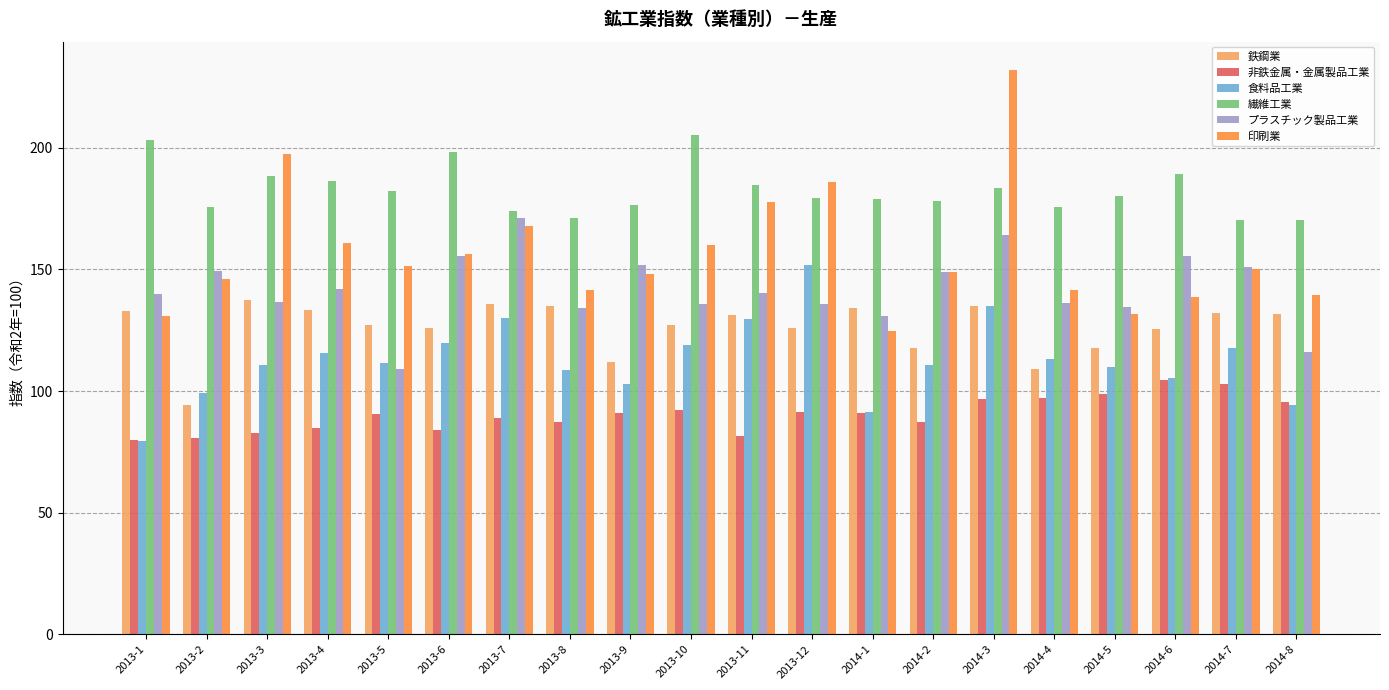

Rank the series by their maximum value, from lowest to highest.

非鉄金属・金属製品工業, 鉄鋼業, 食料品工業, プラスチック製品工業, 繊維工業, 印刷業